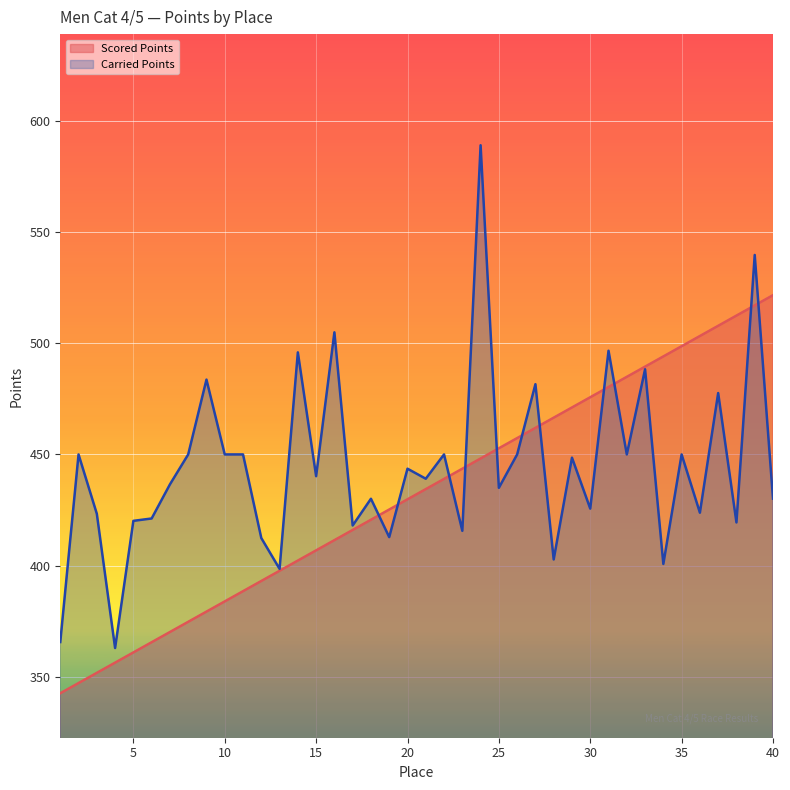

Rank the series by their maximum value, from lowest to highest.

Scored Points, Carried Points